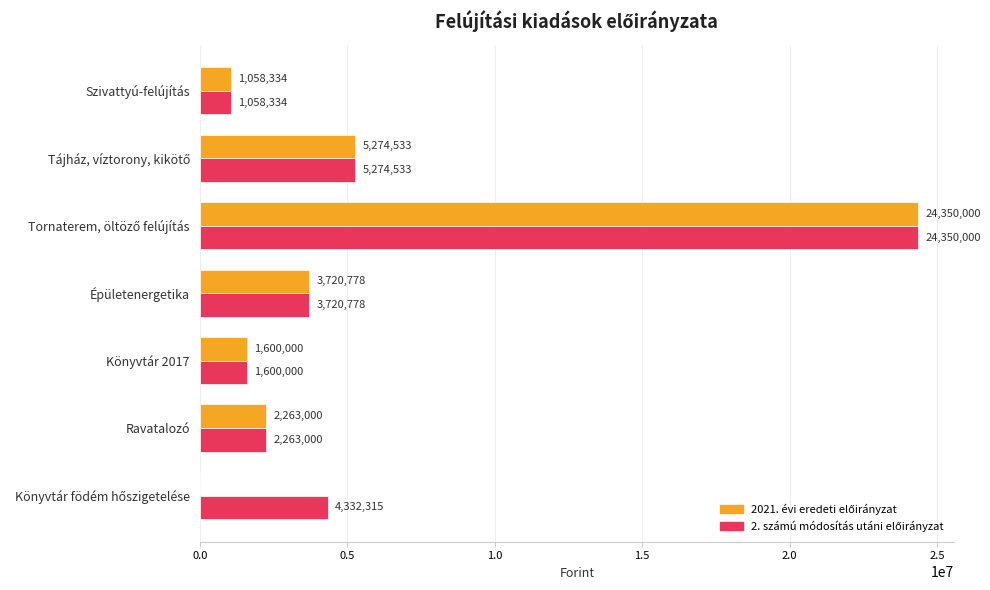

What is the greatest value displayed?

24350000